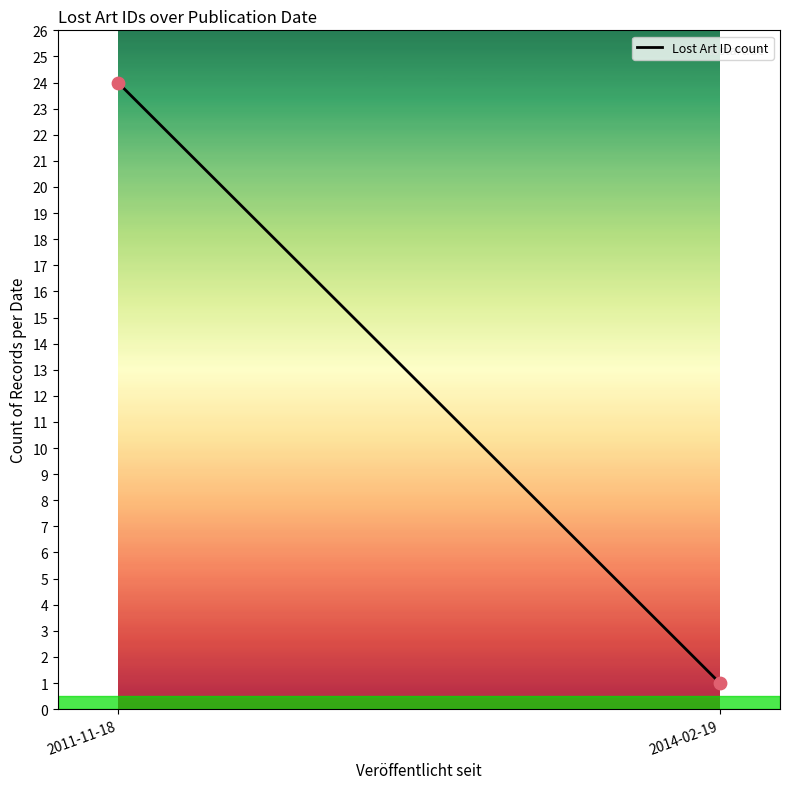

What is the range of Y values (max minus min)?

23